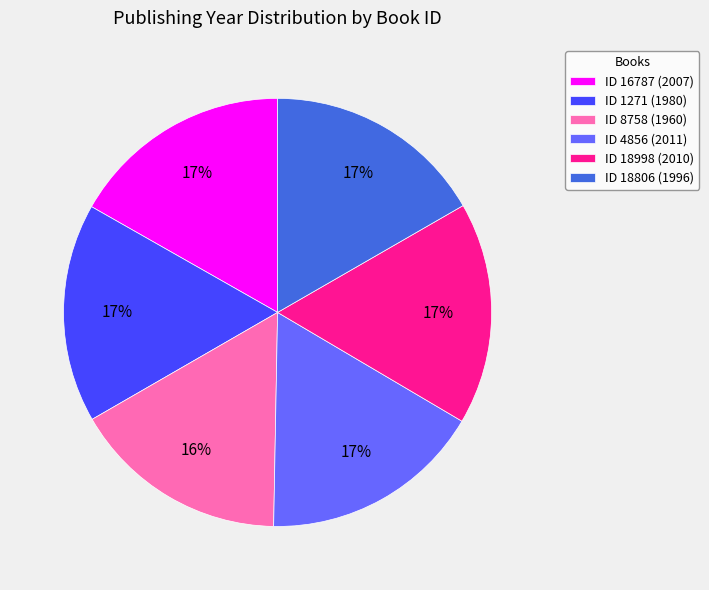

To the nearest percent, what is the average slice percentage?

17%